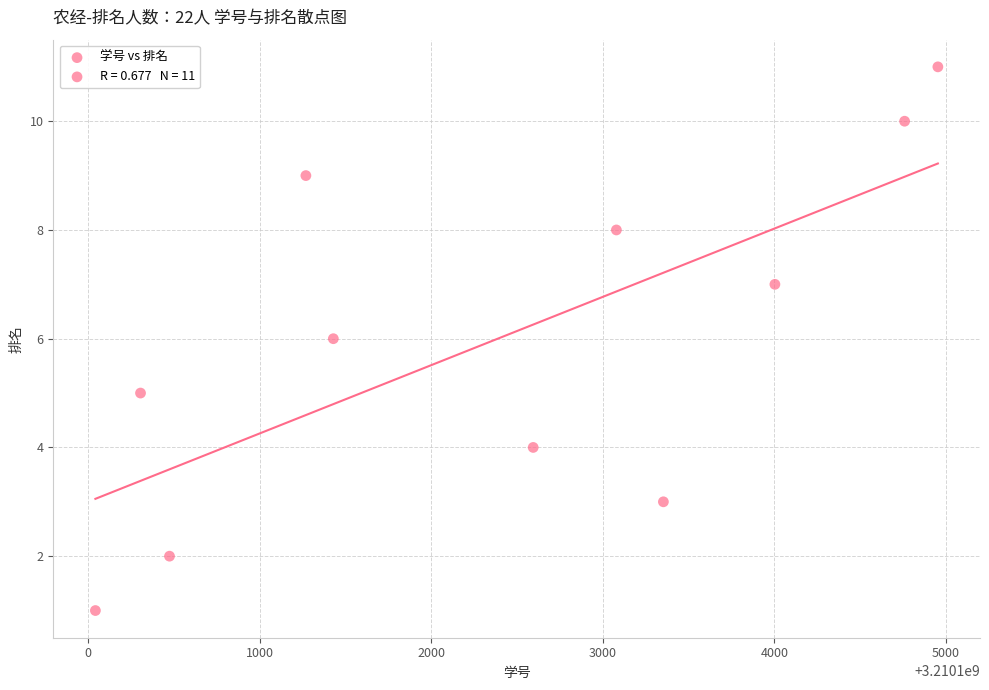

What is the average X value?

3210102387